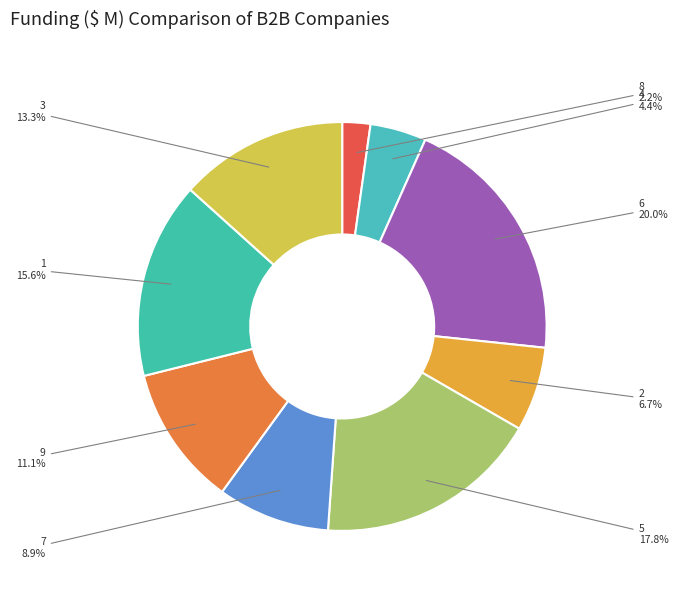

Which category has the smallest portion of the pie?

8